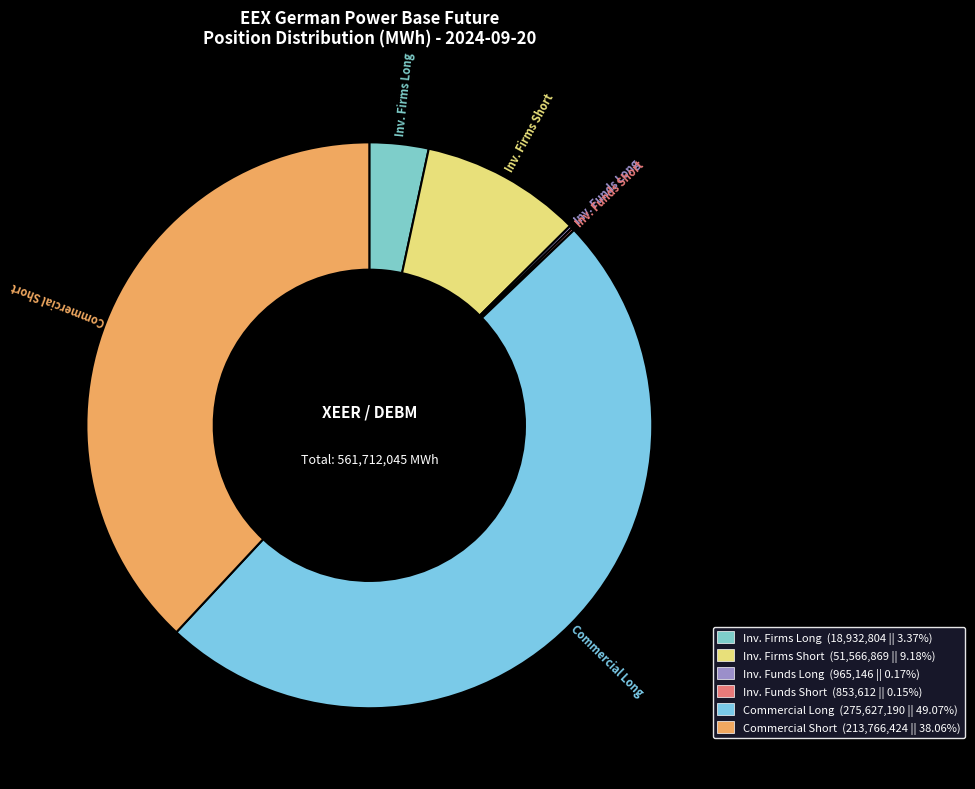

Is there a majority slice in this chart?

No